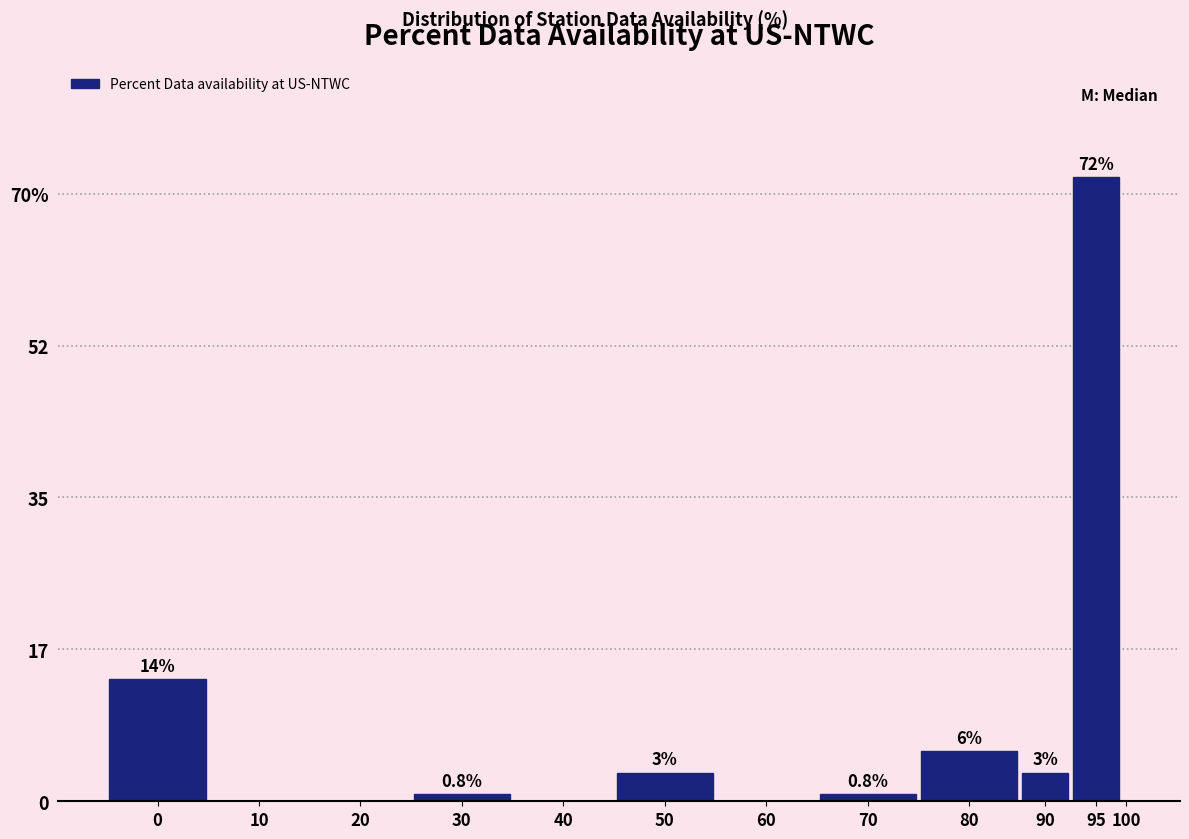

Are the bars horizontal?

No